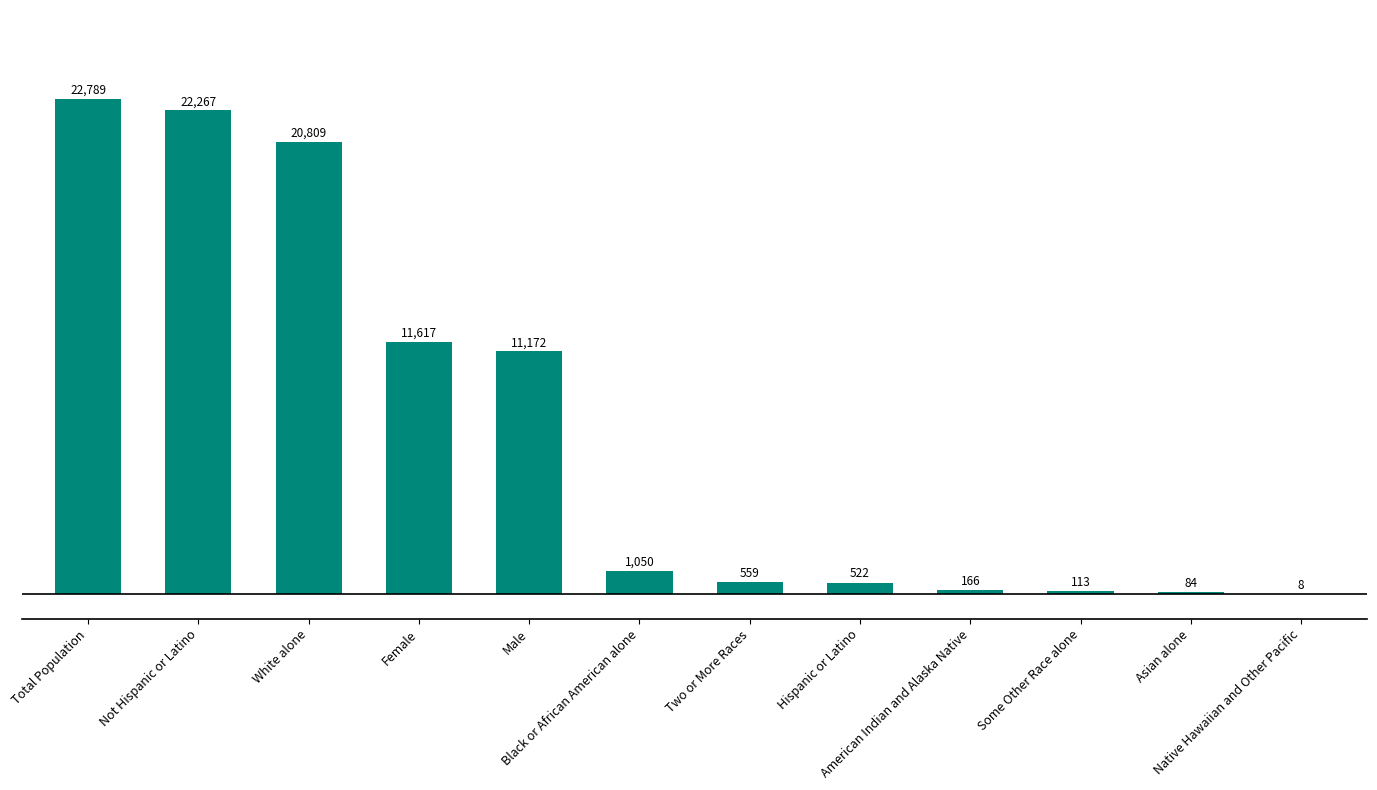

The value at American Indian and Alaska Native is 166. True or false?

True